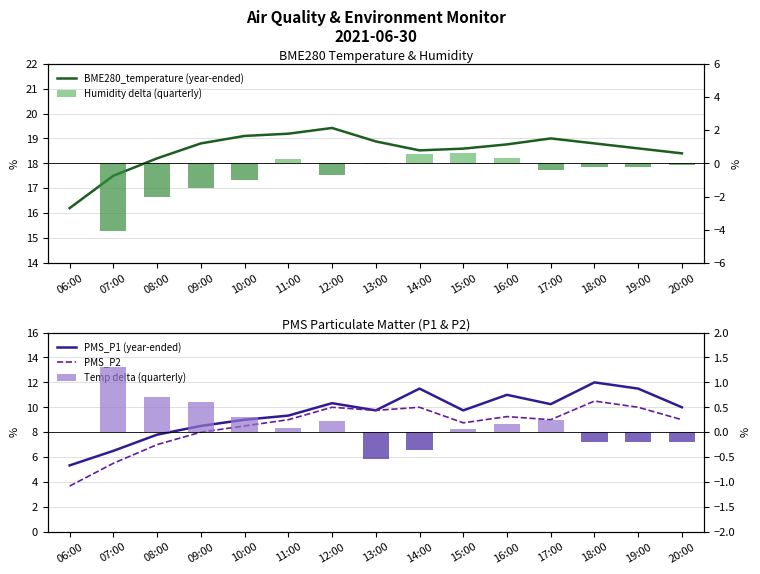

How many positive values does the Temp delta (quarterly) series have?

9